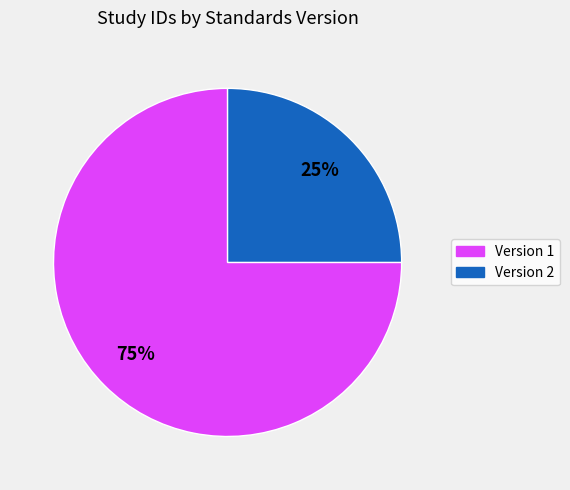

To the nearest percent, what is the average slice percentage?

50%